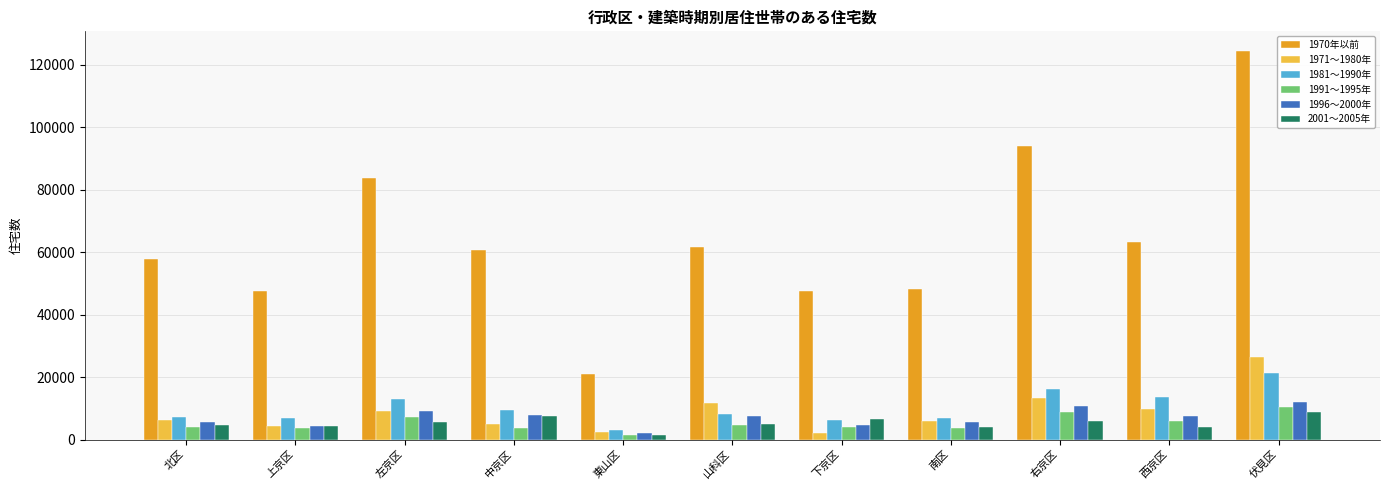

What position from the right is 北区?

11